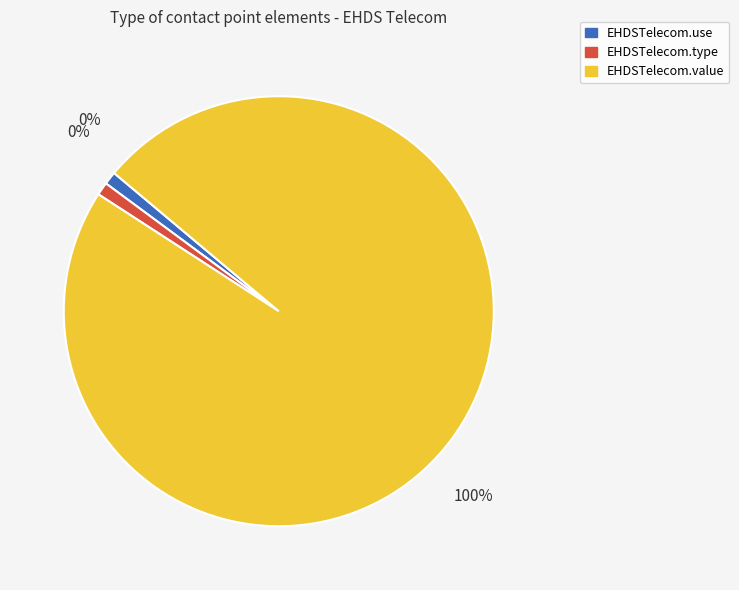

Which slice is the largest?

EHDSTelecom.value